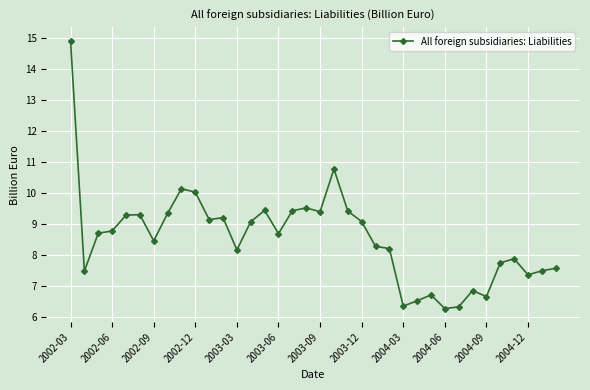

What is the sum of all values?

308.2